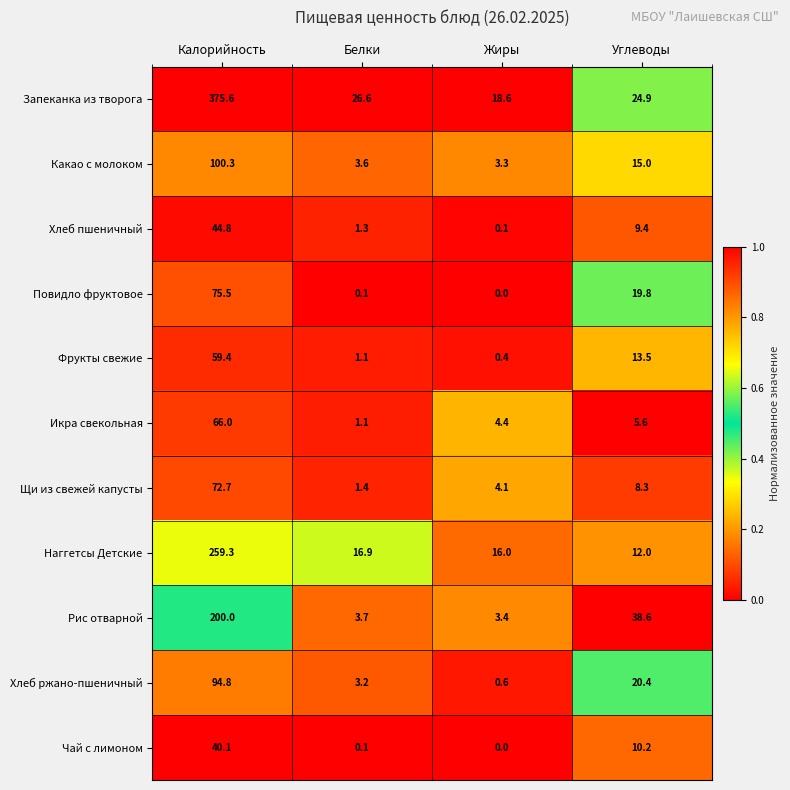

List the series in order of their peak value, lowest first.

Чай с лимоном, Хлеб пшеничный, Фрукты свежие, Икра свекольная, Щи из свежей капусты, Повидло фруктовое, Хлеб ржано-пшеничный, Какао с молоком, Рис отварной, Наггетсы Детские, Запеканка из творога